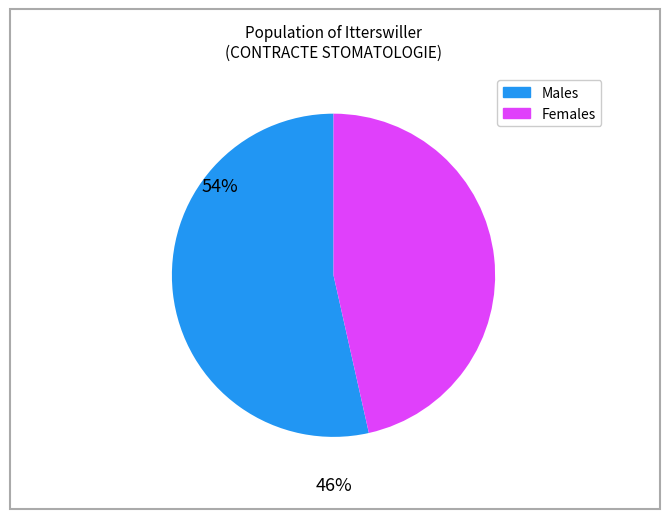

Is there a majority slice in this chart?

Yes